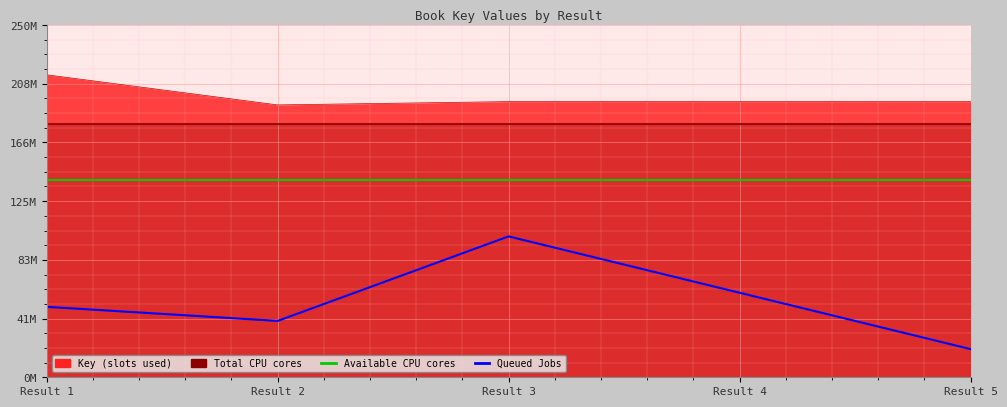

What is the difference between the maximum and minimum values in the Queued Jobs series?

80000000